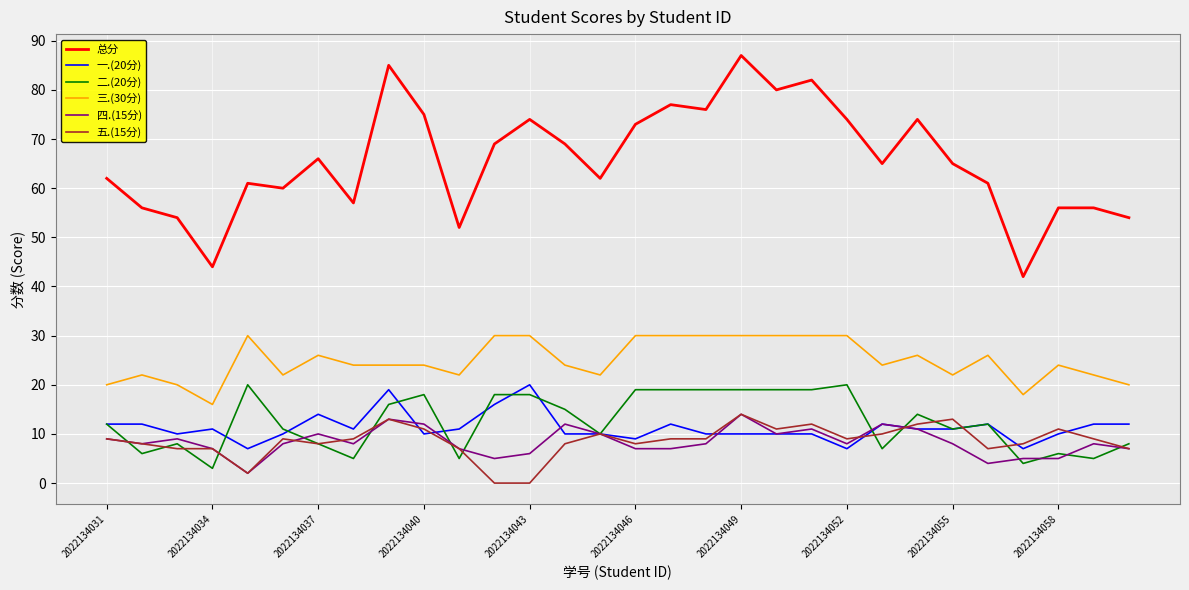

What is the average value of the 二.(20分) series?

12